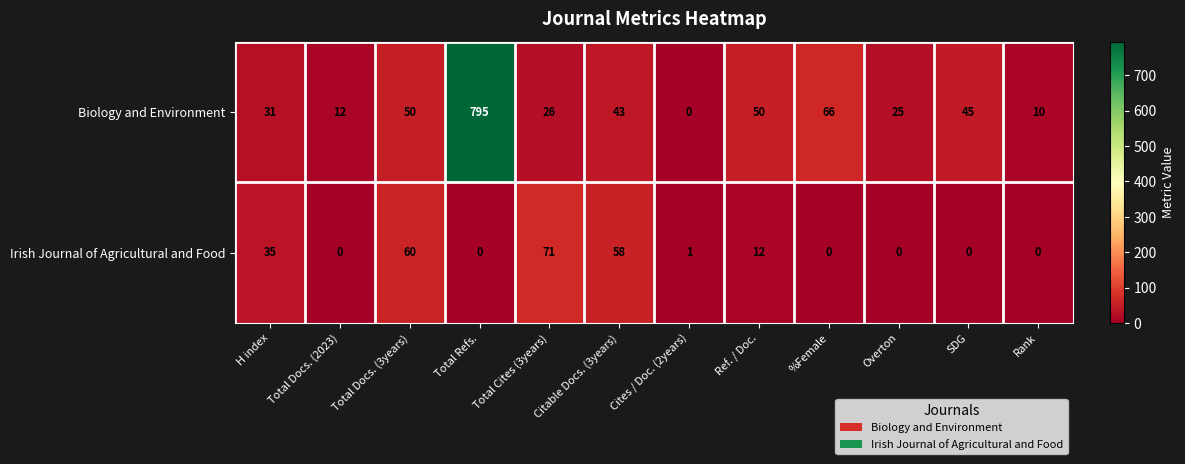

Which series has the largest total across all categories?

Biology and Environment